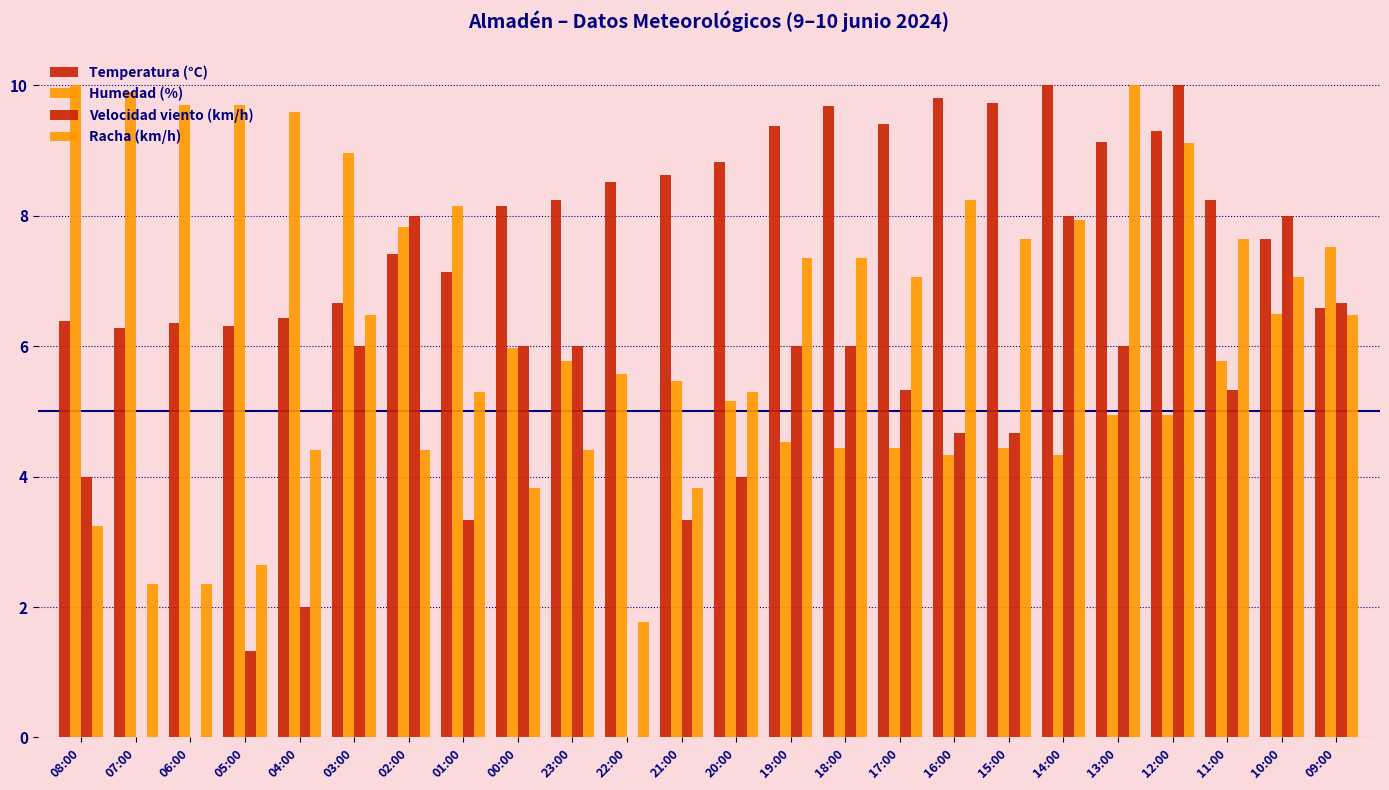

Is it true that Humedad (%) equals 4.9 at 13:00?

True